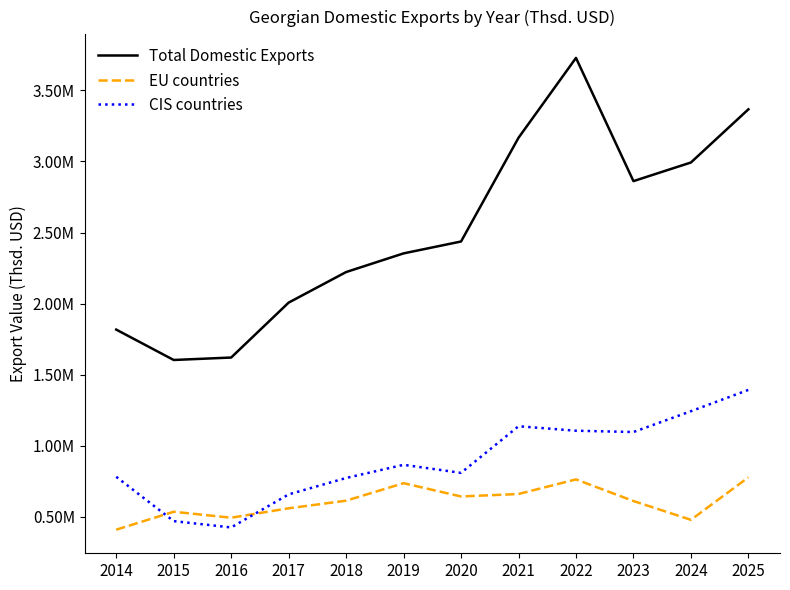

Does the chart have visible grid lines?

No